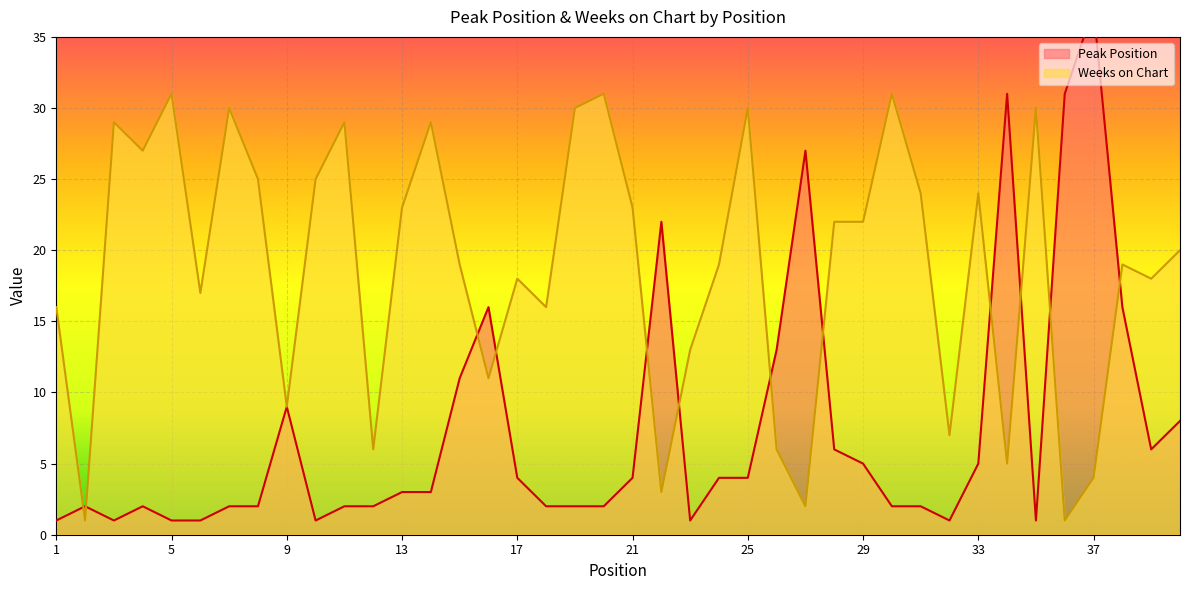

Reading left to right, list all the values displayed in this chart.

Peak Position: 1=1	2=2	3=1	4=2	5=1	6=1	7=2	8=2	9=9	10=1	11=2	12=2	13=3	14=3	15=11	16=16	17=4	18=2	19=2	20=2	21=4	22=22	23=1	24=4	25=4	26=13	27=27	28=6	29=5	30=2	31=2	32=1	33=5	34=31	35=1	36=31	37=37	38=16	39=6	40=8
Weeks on Chart: 1=16	2=1	3=29	4=27	5=31	6=17	7=30	8=25	9=9	10=25	11=29	12=6	13=23	14=29	15=19	16=11	17=18	18=16	19=30	20=31	21=23	22=3	23=13	24=19	25=30	26=6	27=2	28=22	29=22	30=31	31=24	32=7	33=24	34=5	35=30	36=1	37=4	38=19	39=18	40=20